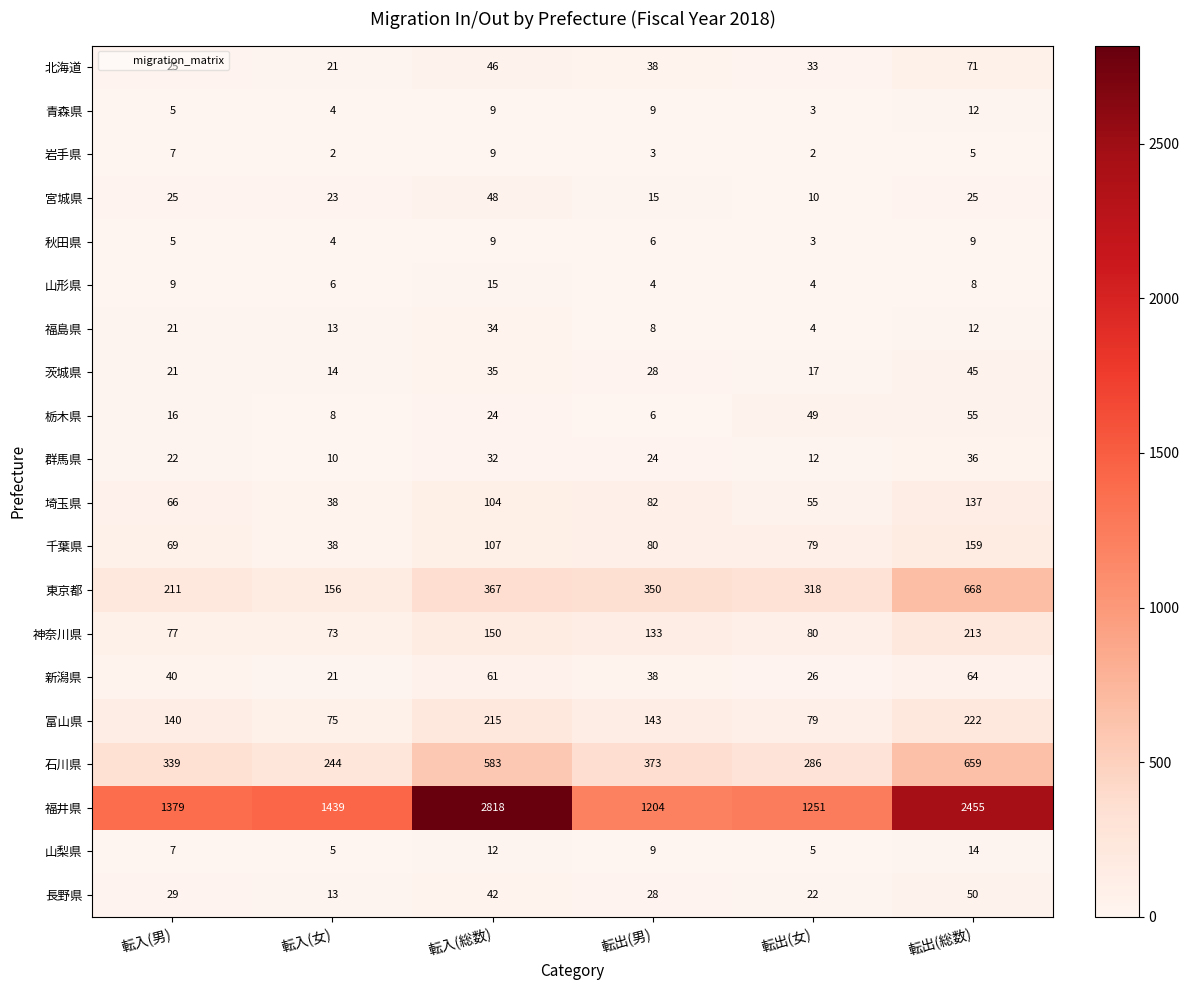

At which label does 埼玉県 reach its peak?

転出(総数)